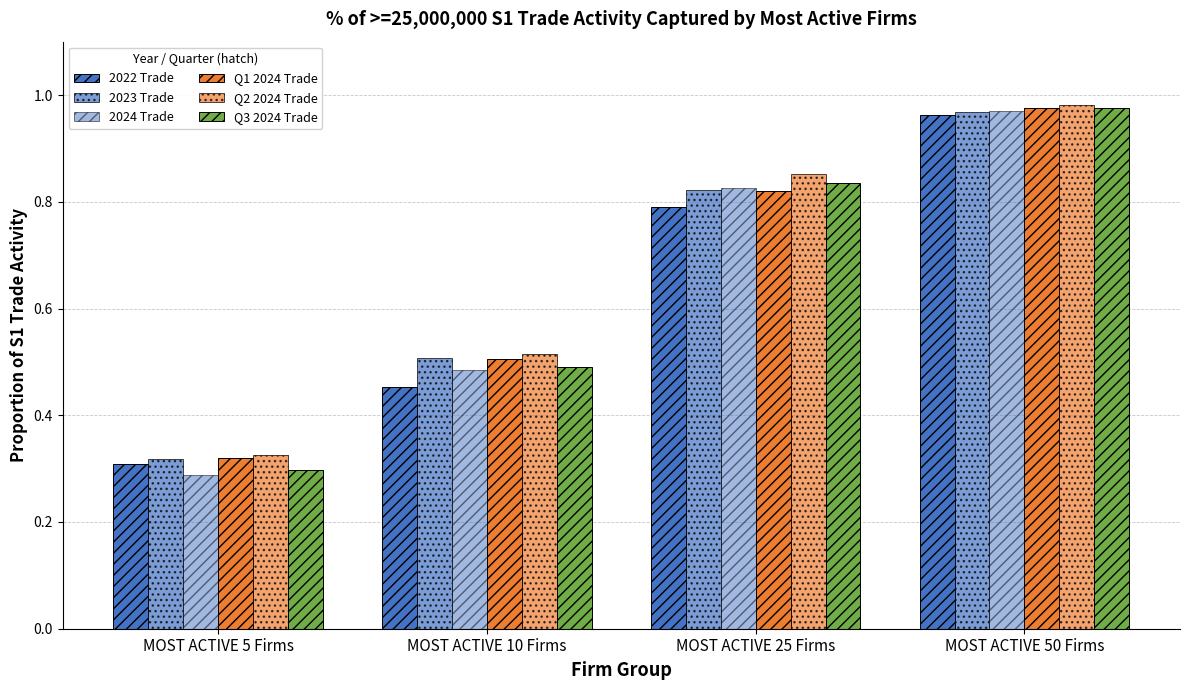

Which category has the highest value in the Q3 2024 Trade series?

MOST ACTIVE 50 Firms